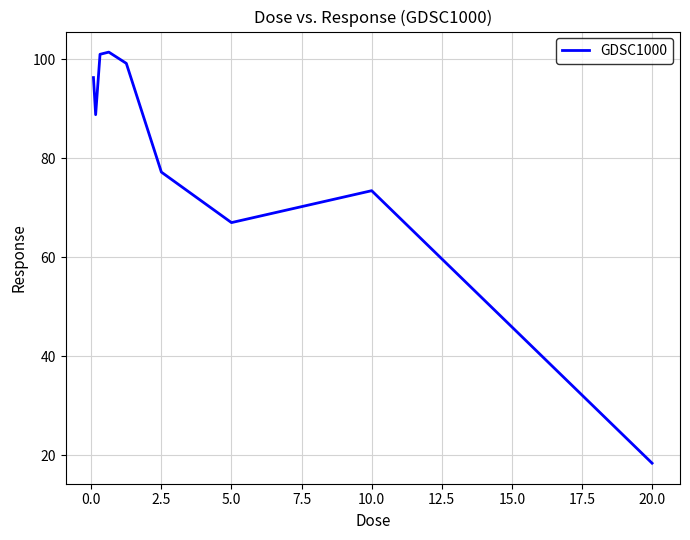

What is the greatest value displayed?

101.4